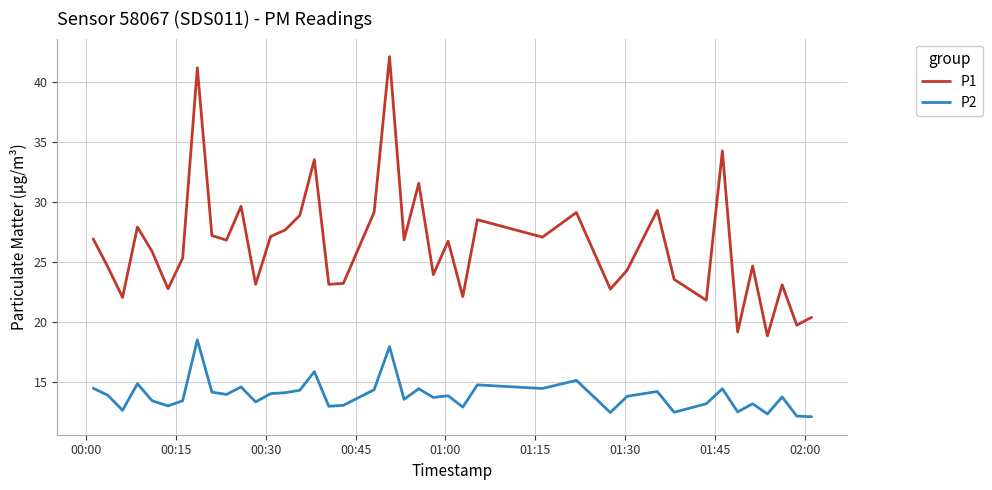

What is the minimum value for P2?

12.2